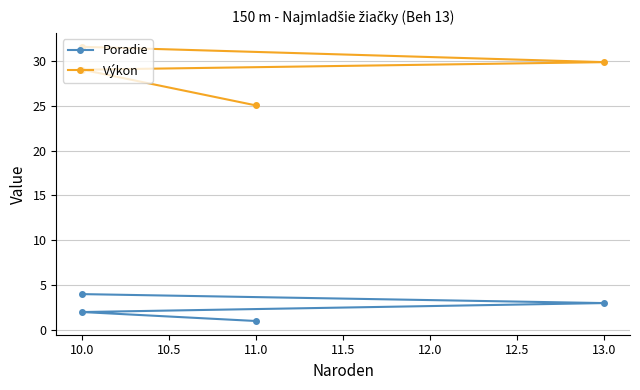

Reading left to right, what are all the values shown in this chart?

Poradie: 1.0	2.0	3.0	4.0
Výkon: 25.0	29.0	29.9	31.6